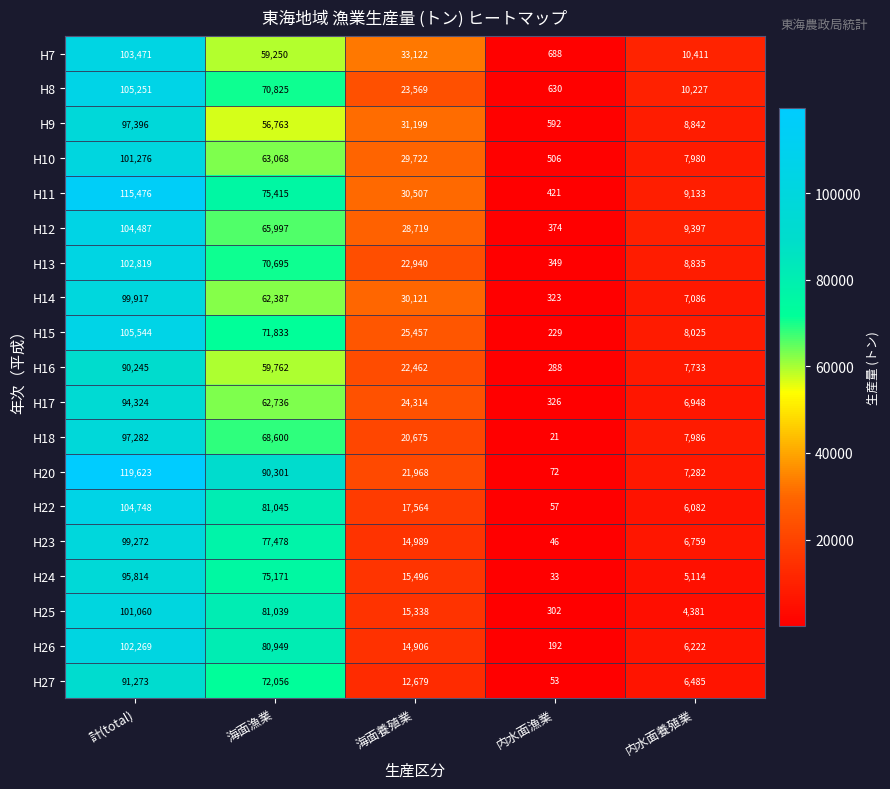

Rank the series at 内水面養殖業 from highest to lowest value.

H7, H8, H12, H11, H9, H13, H15, H18, H10, H16, H20, H14, H17, H23, H27, H26, H22, H24, H25